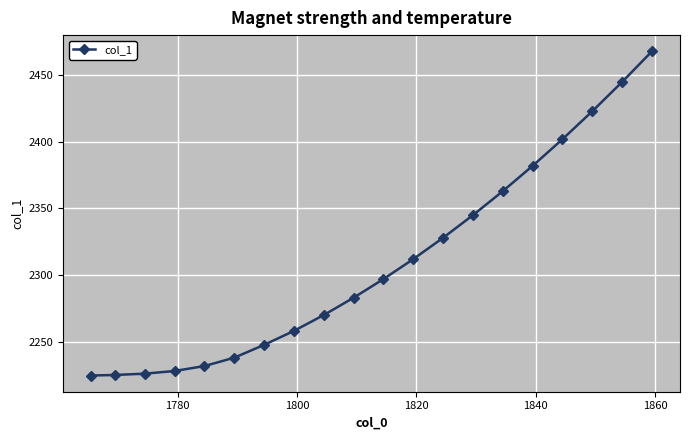

What is the value of the 6th point from the left?

2238.0